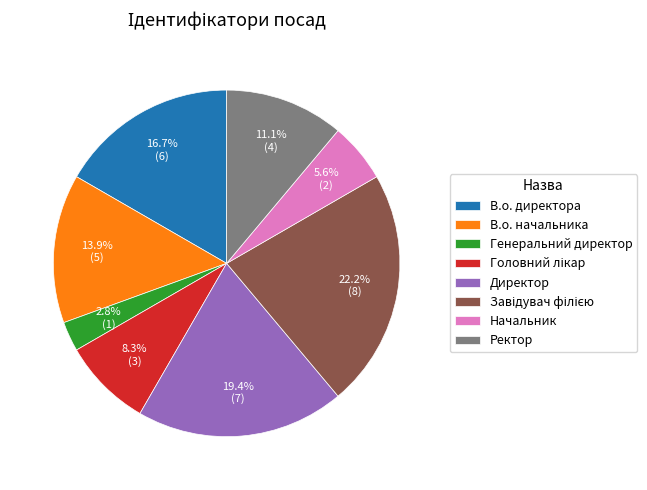

Which slice is the smallest?

Генеральний директор